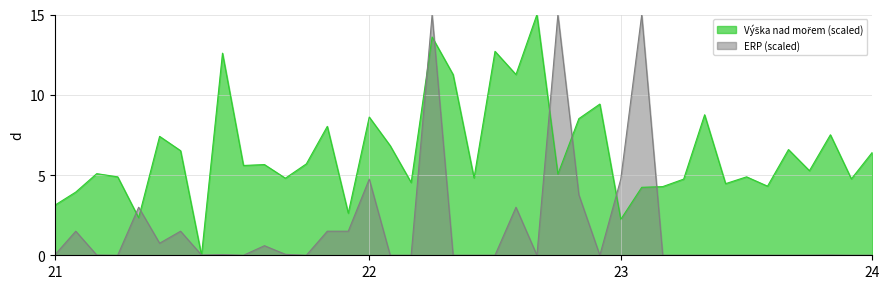

What is the maximum value for ERP (scaled)?

15.0